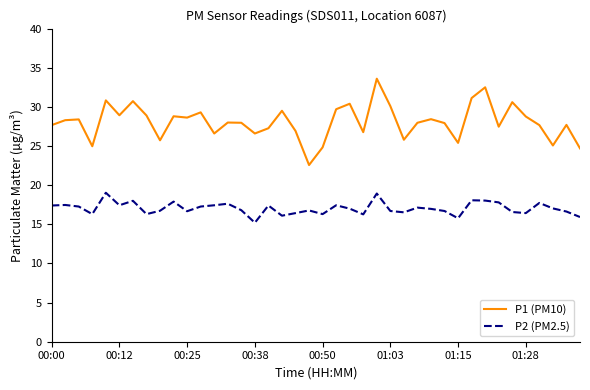

What is the highest value of the P1 (PM10) series?

33.6